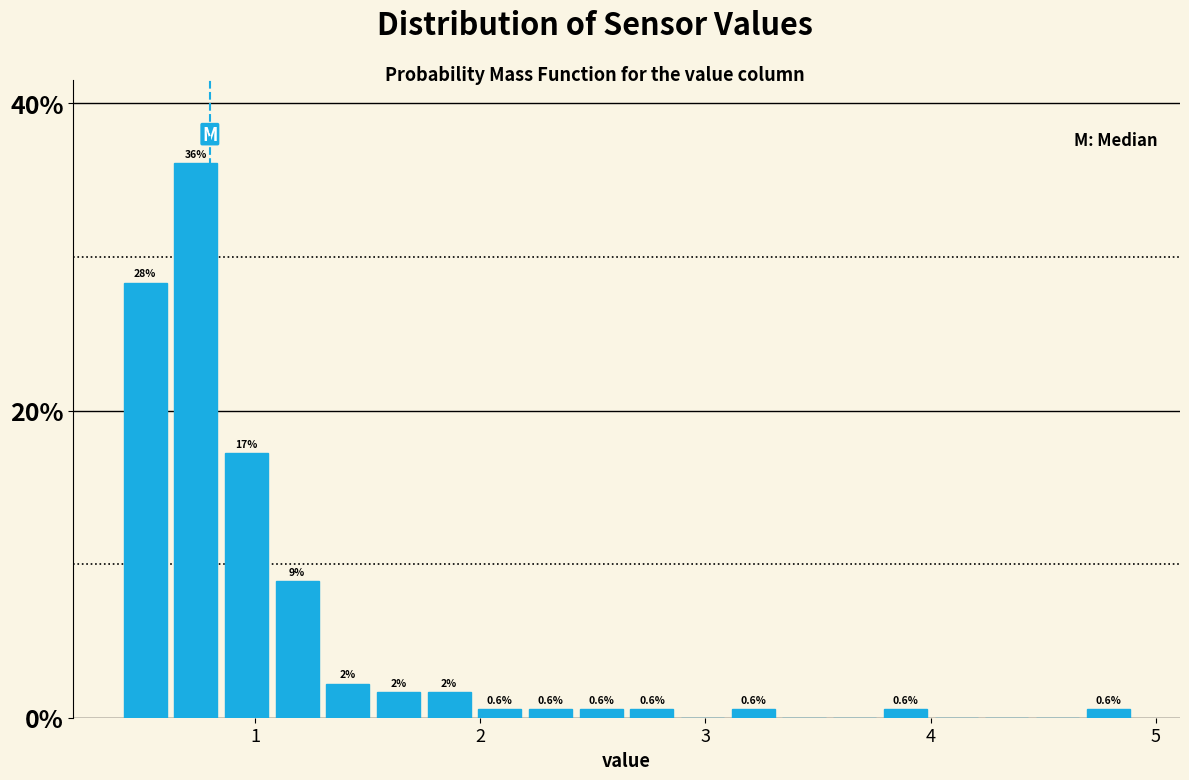

Around what value on the x-axis is the tallest bar? Give the approximate position of its centre, as read against the axis.

0.7